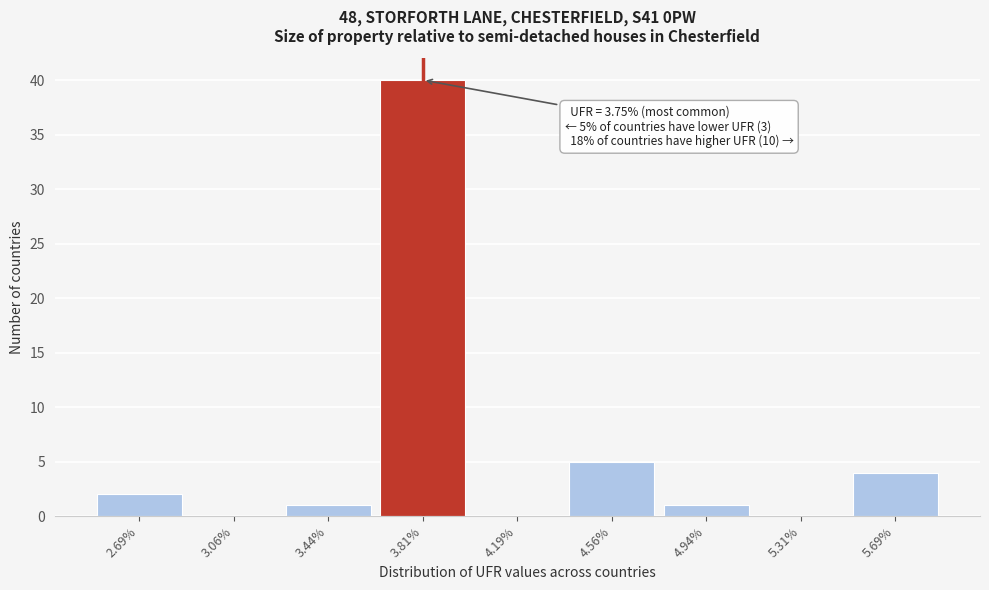

Reading right to left, what are all the values shown in this chart?

5.69%=4	5.31%=0	4.94%=1	4.56%=5	4.19%=0	3.81%=40	3.44%=1	3.06%=0	2.69%=2